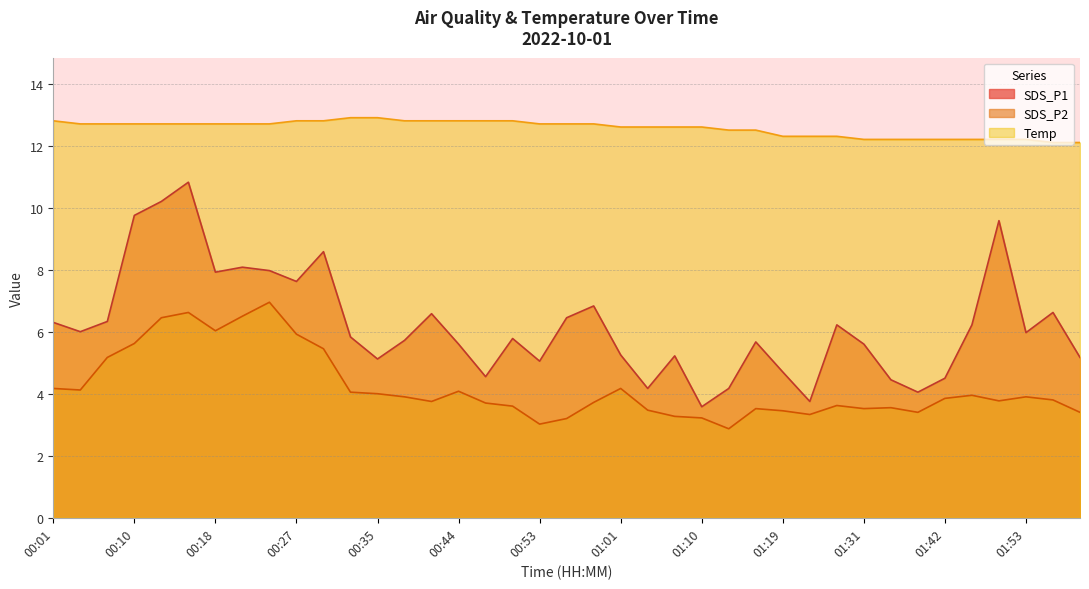

Is it true that SDS_P1 equals 2.3 at 01:42?

False